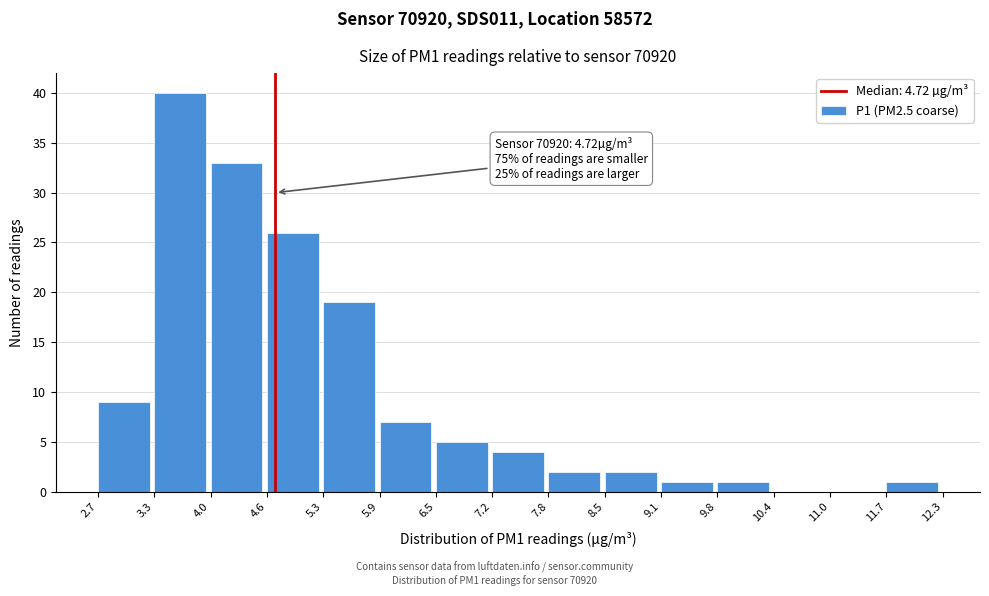

Which range on the x-axis has the tallest bar?

3.3 to 4.0